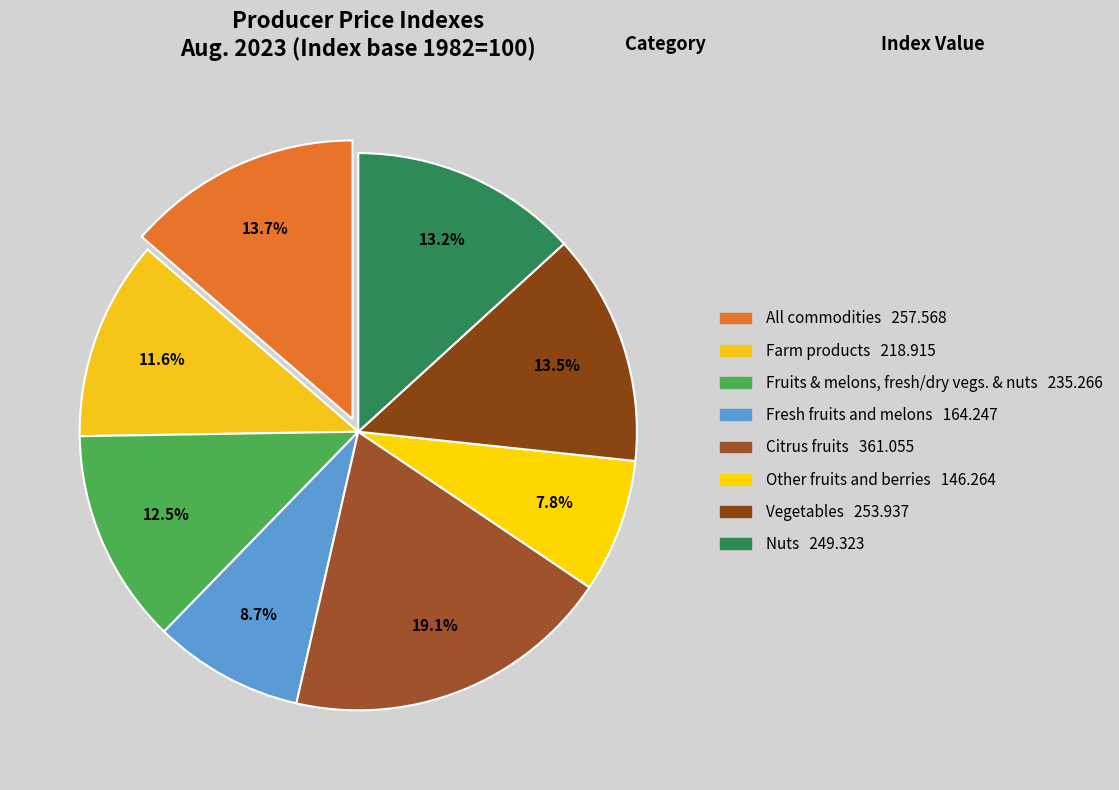

Which category has the biggest portion of the pie?

Citrus fruits